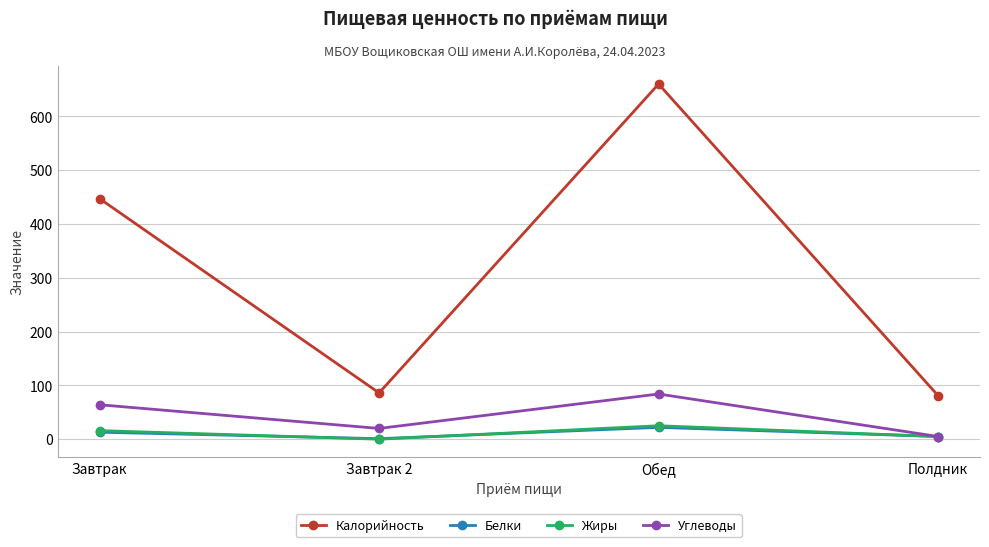

What are all the series names shown in the legend?

Калорийность, Белки, Жиры, Углеводы